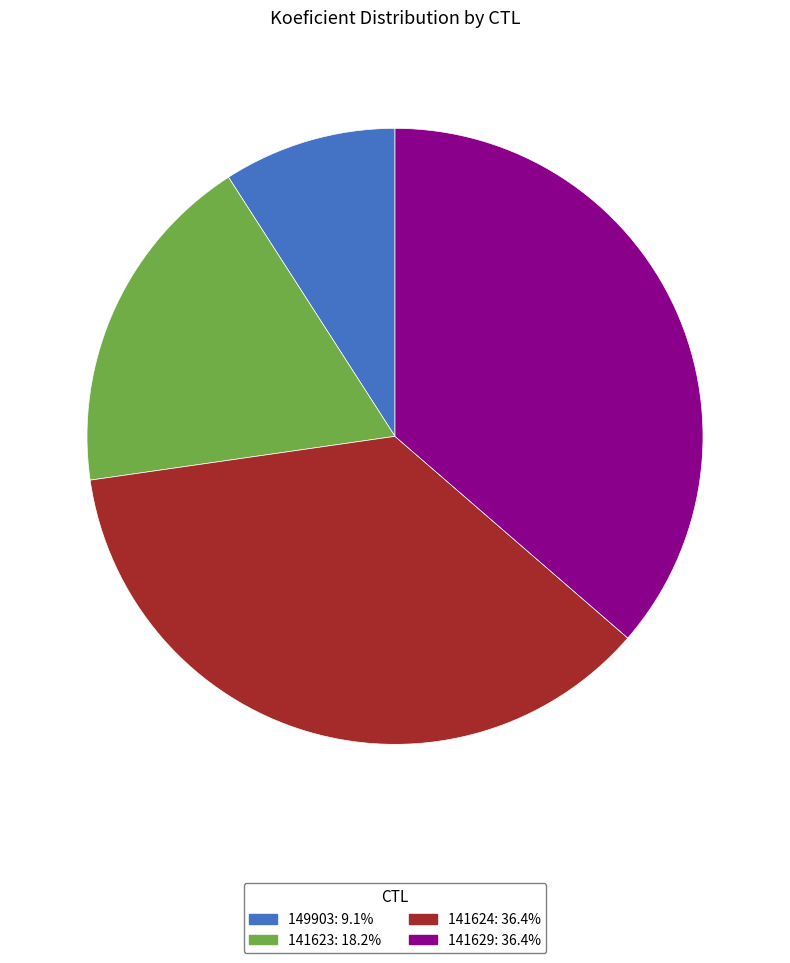

True or false: 141624 accounts for 41% of the total.

False